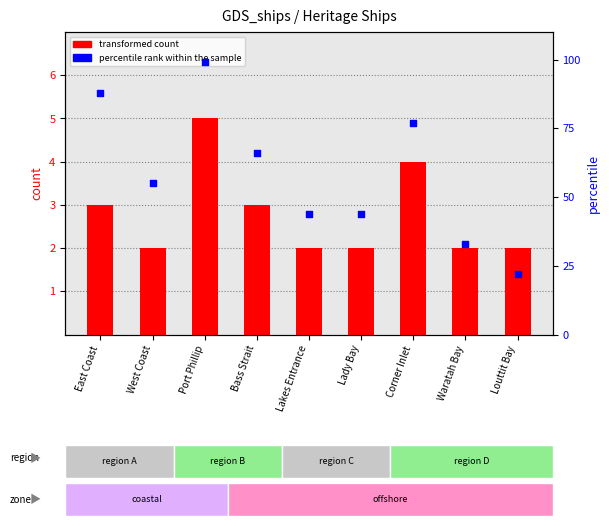

At how many categories does at least one series exceed 31?

8